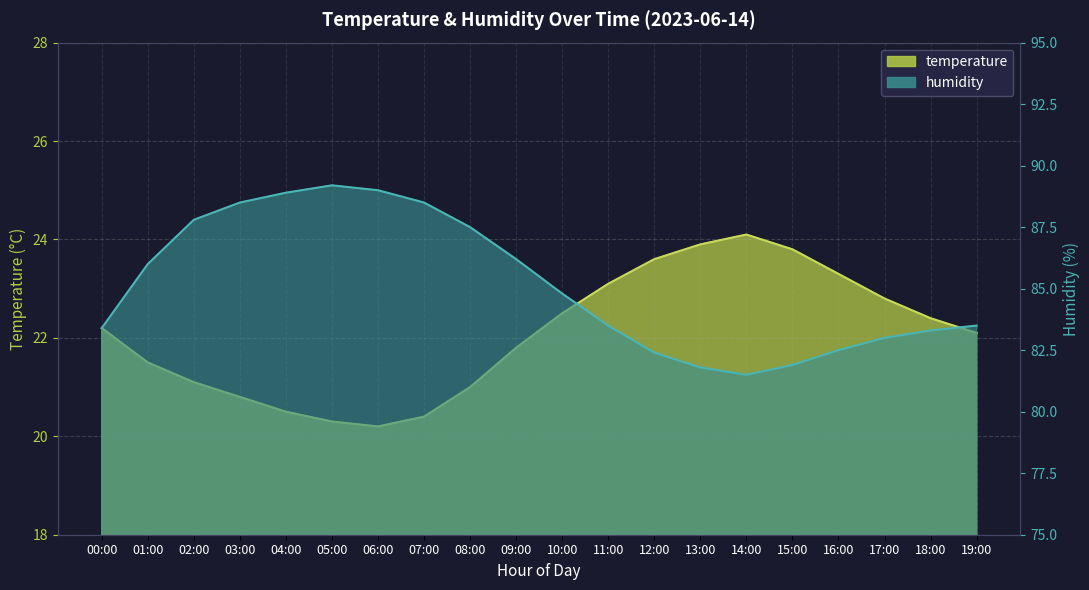

What are all the series names shown in the legend?

temperature, humidity